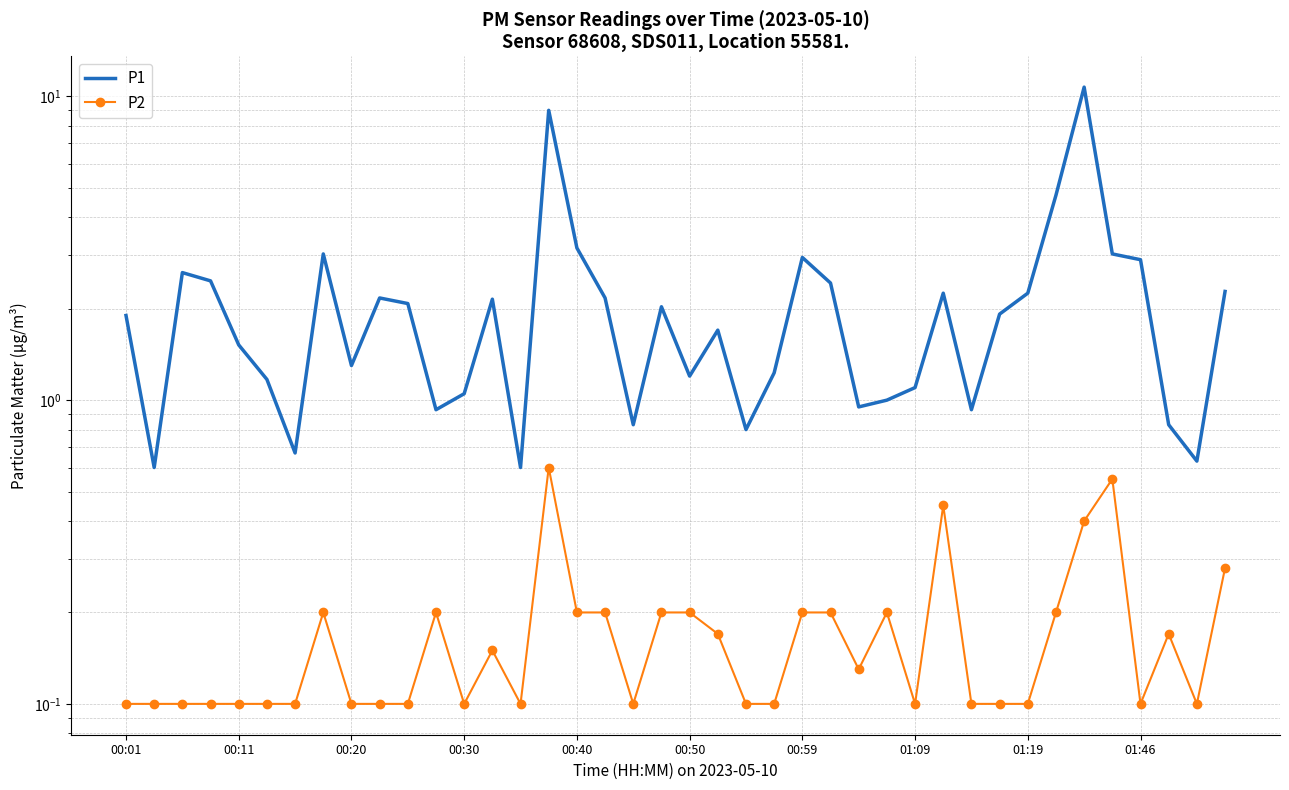

How many data points in P1 are less than 1?

10